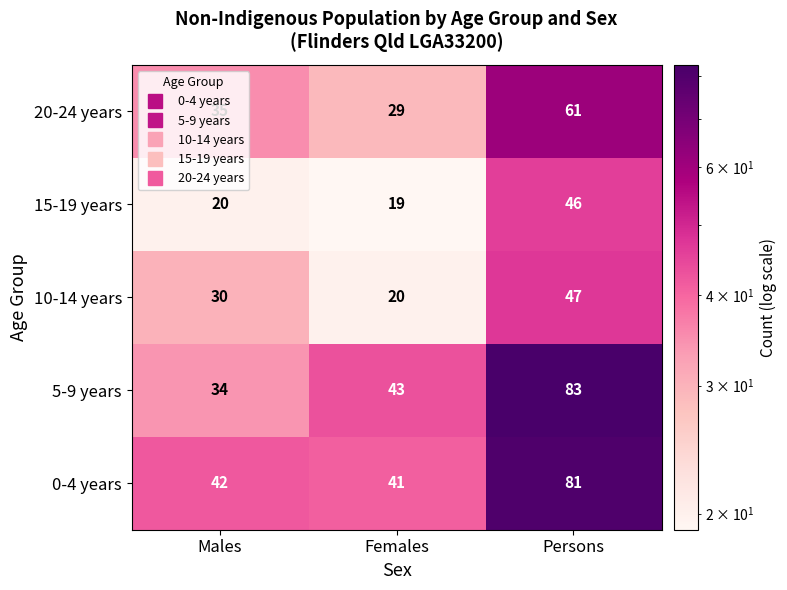

Rank the series by their maximum value, from lowest to highest.

15-19 years, 10-14 years, 20-24 years, 0-4 years, 5-9 years